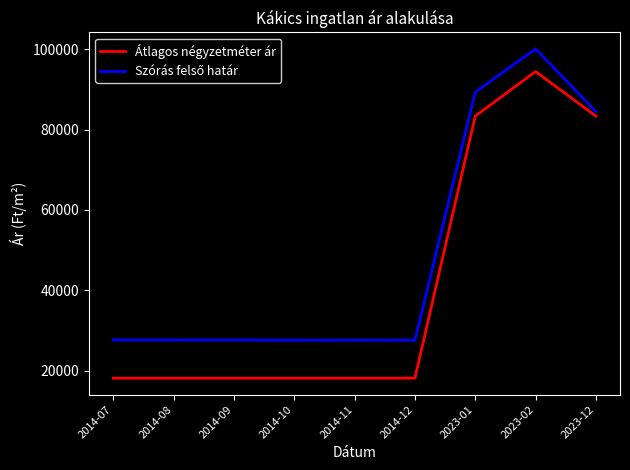

What is the sum of the Átlagos négyzetméter ár values at 2023-01 and 2014-11?

101423